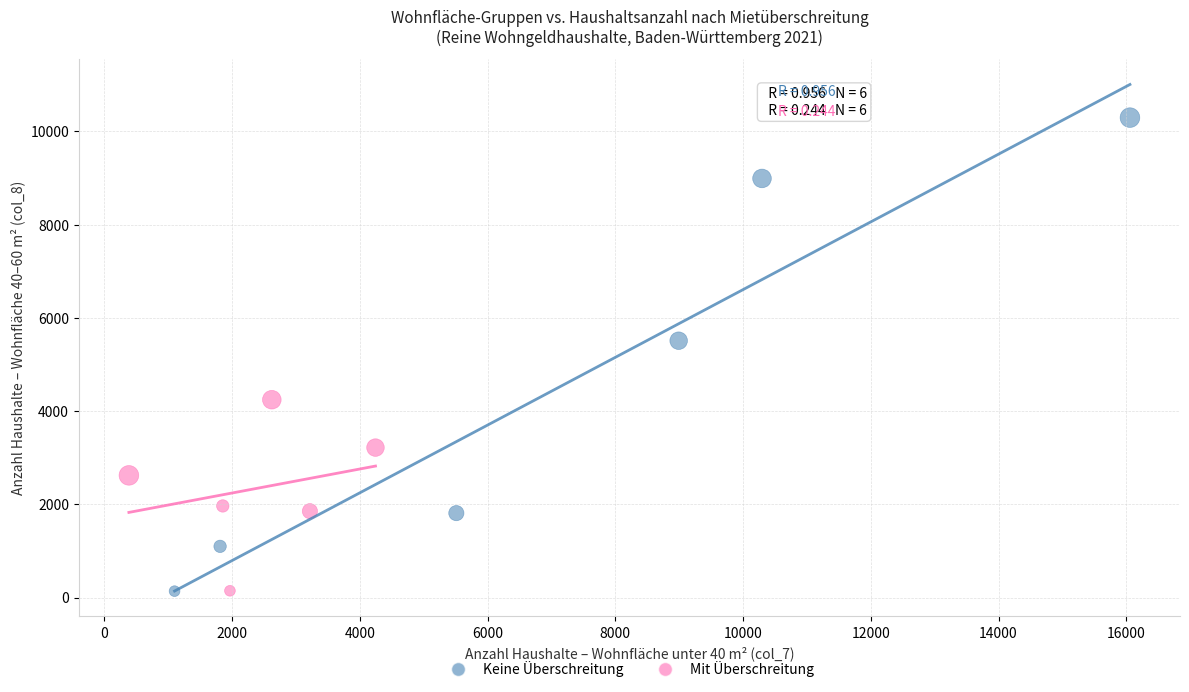

Which series contains the highest Y value?

Keine Überschreitung